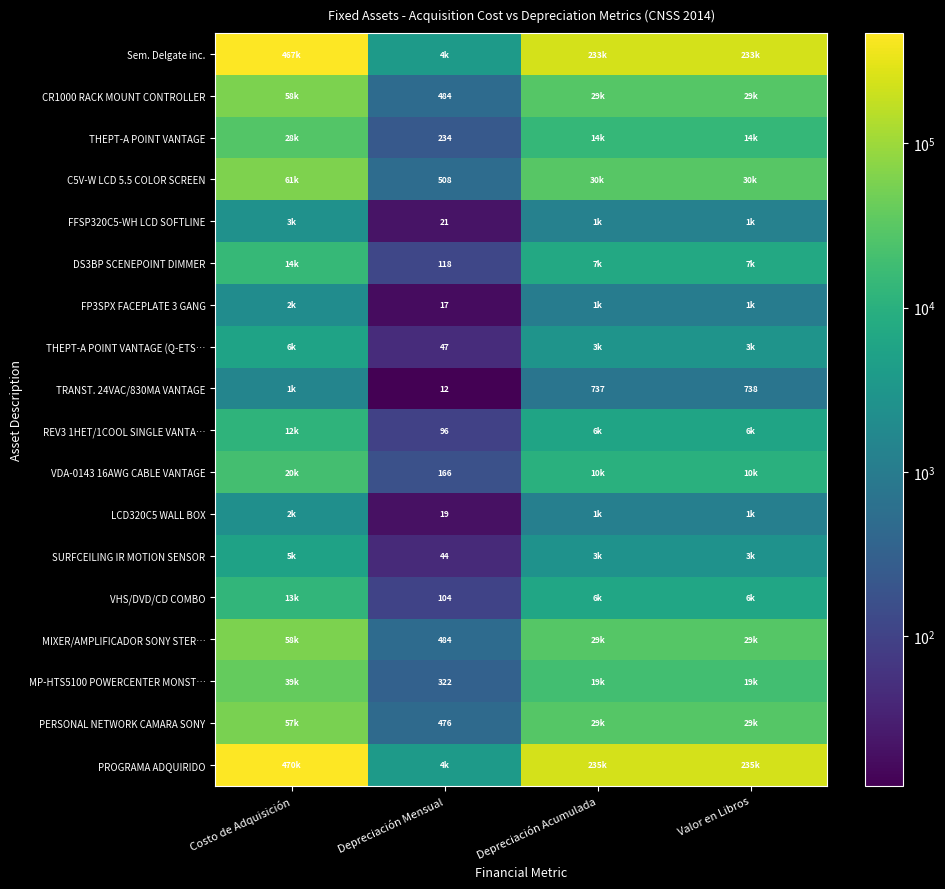

The value of C5V-W LCD 5.5 COLOR SCREEN at Depreciación Mensual is 508.0. True or false?

True